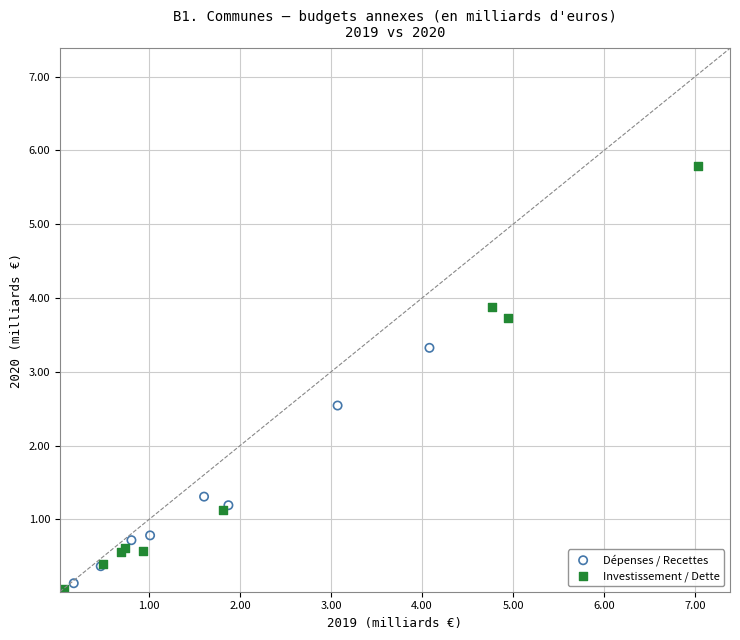

Which series has the widest spread of Y values?

Investissement / Dette